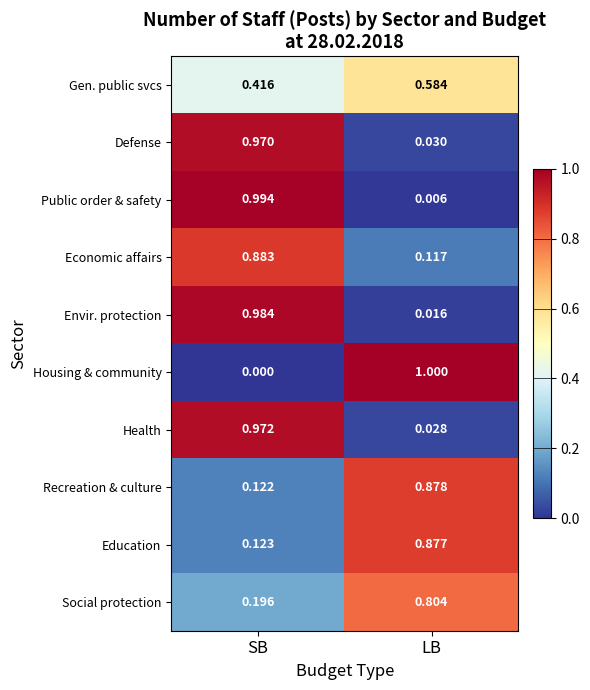

Which series has the widest spread of values?

Housing & community